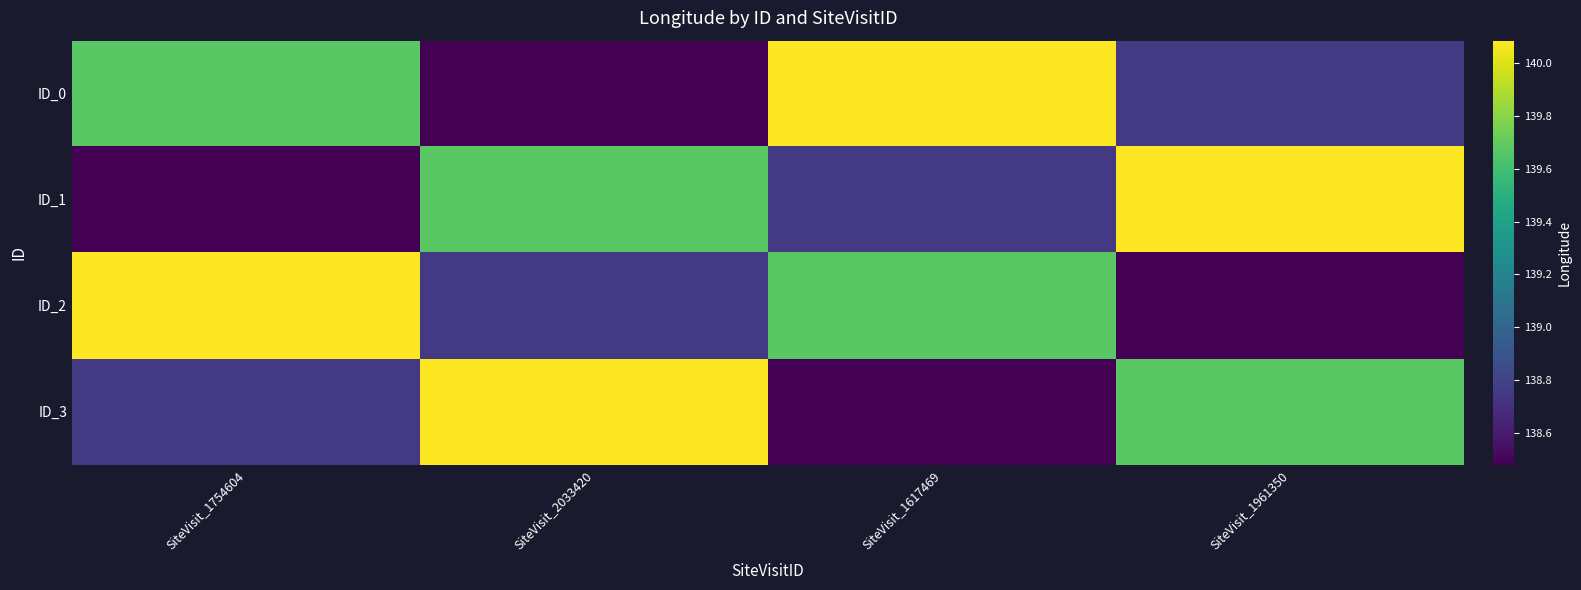

At which category is the sum across all series the highest?

SiteVisit_1754604